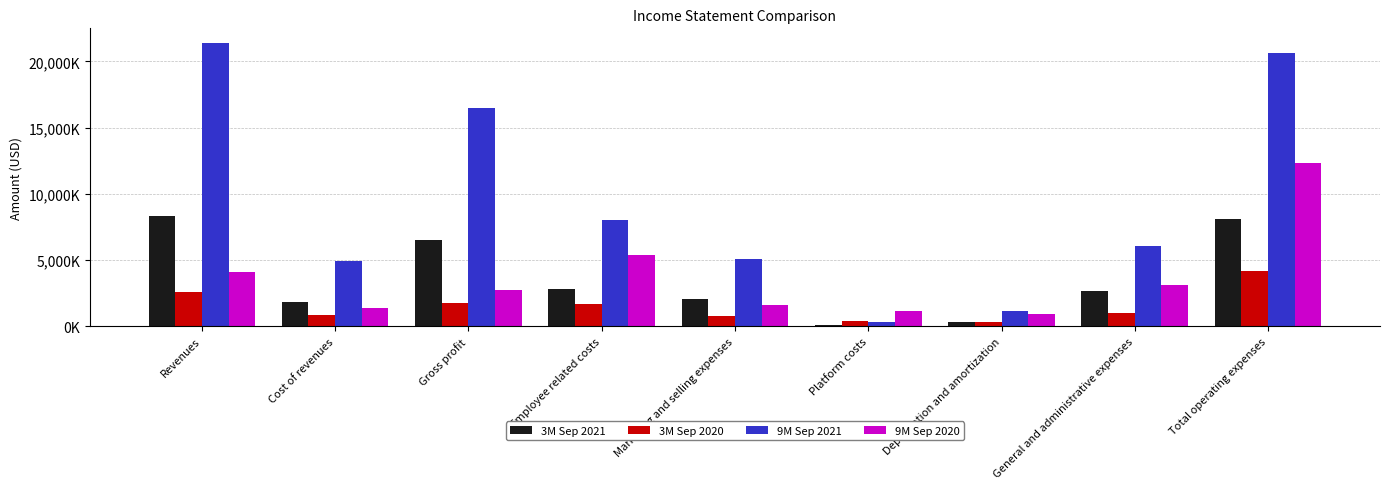

What is the label of the 7th bar from the left?

Depreciation and amortization